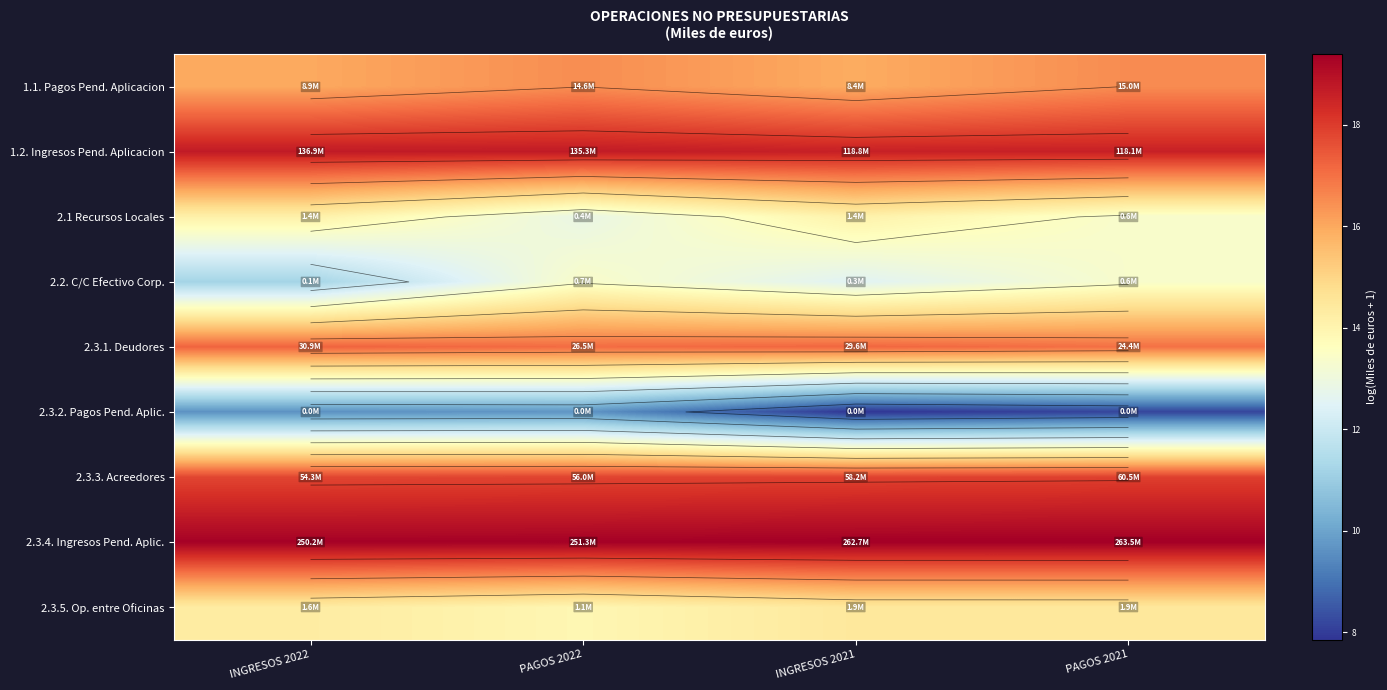

The value of 2.3.3. Acreedores at INGRESOS 2022 is 17.8. True or false?

True